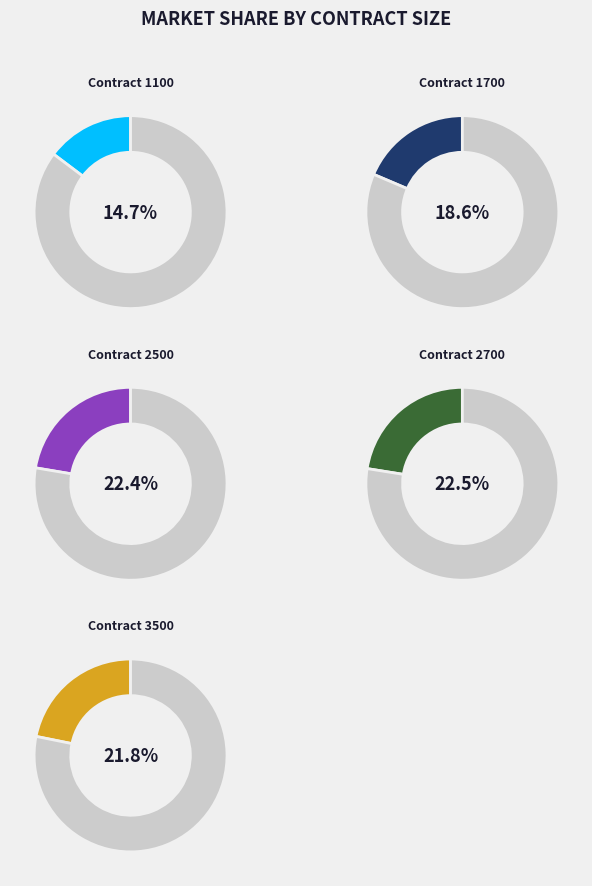

Rank the series by their maximum value, from highest to lowest.

2700, 2500, 3500, 1700, 1100